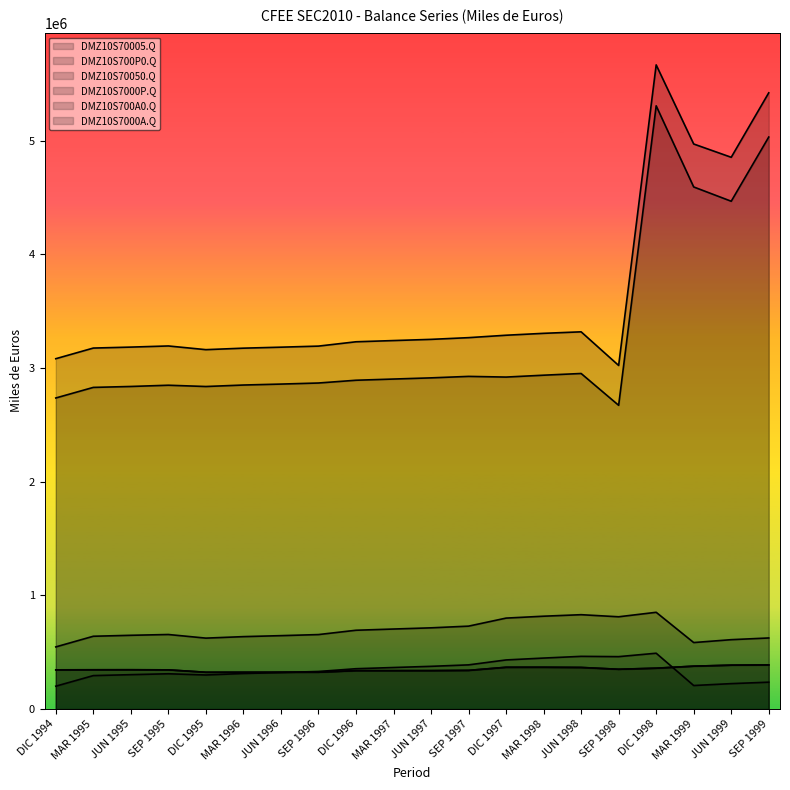

At which category is the sum across all series the highest?

DIC 1998